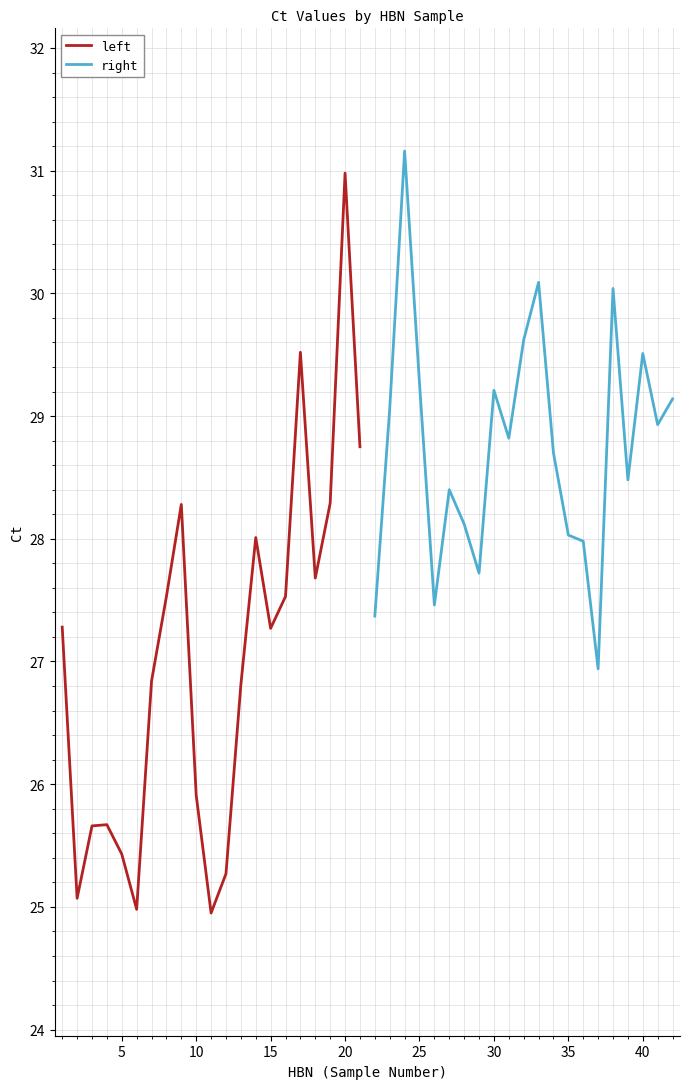

What are all the series names shown in the legend?

left, right